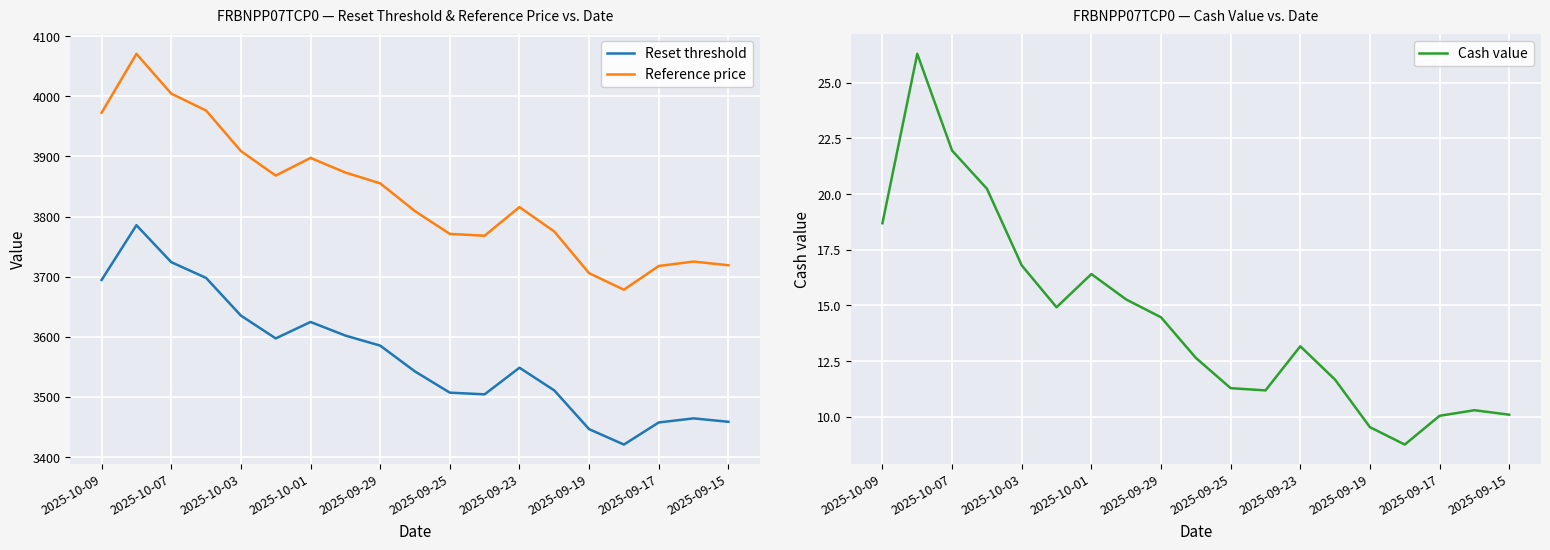

Reading right to left, list all the values displayed in this chart.

Reset threshold: 3458.7	3464.3	3457.6	3420.8	3446.4	3510.8	3548.6	3504.3	3507.1	3542.4	3585.3	3602.1	3624.7	3597.3	3635.3	3698.0	3724.1	3785.6	3694.5
Reference price: 3719.0	3725.1	3717.8	3678.3	3705.8	3775.1	3815.7	3768.1	3771.1	3809.0	3855.2	3873.2	3897.5	3868.1	3908.9	3976.3	4004.4	4070.5	3972.6
Cash value: 10.1	10.3	10.1	8.8	9.5	11.7	13.2	11.2	11.3	12.7	14.5	15.3	16.4	14.9	16.8	20.2	21.9	26.3	18.7